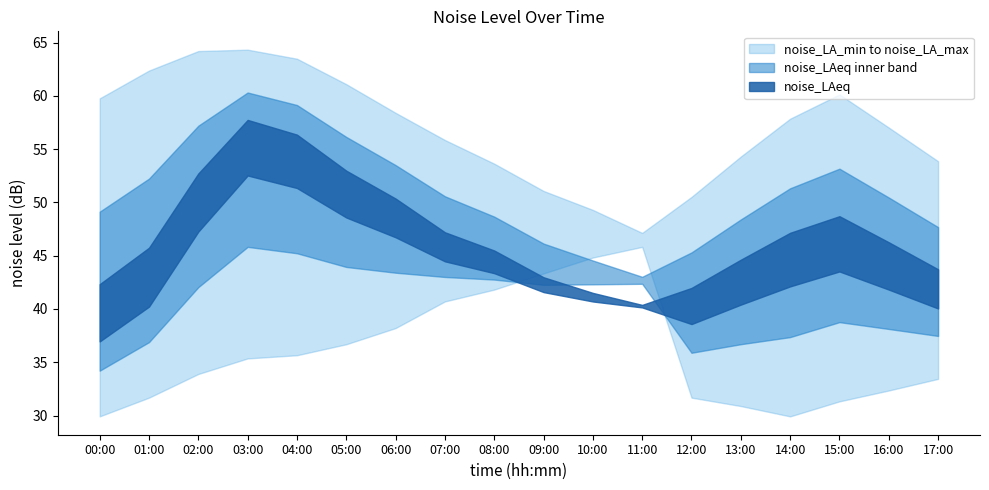

Where is noise_LA_min nearest to the value 37?

05:00